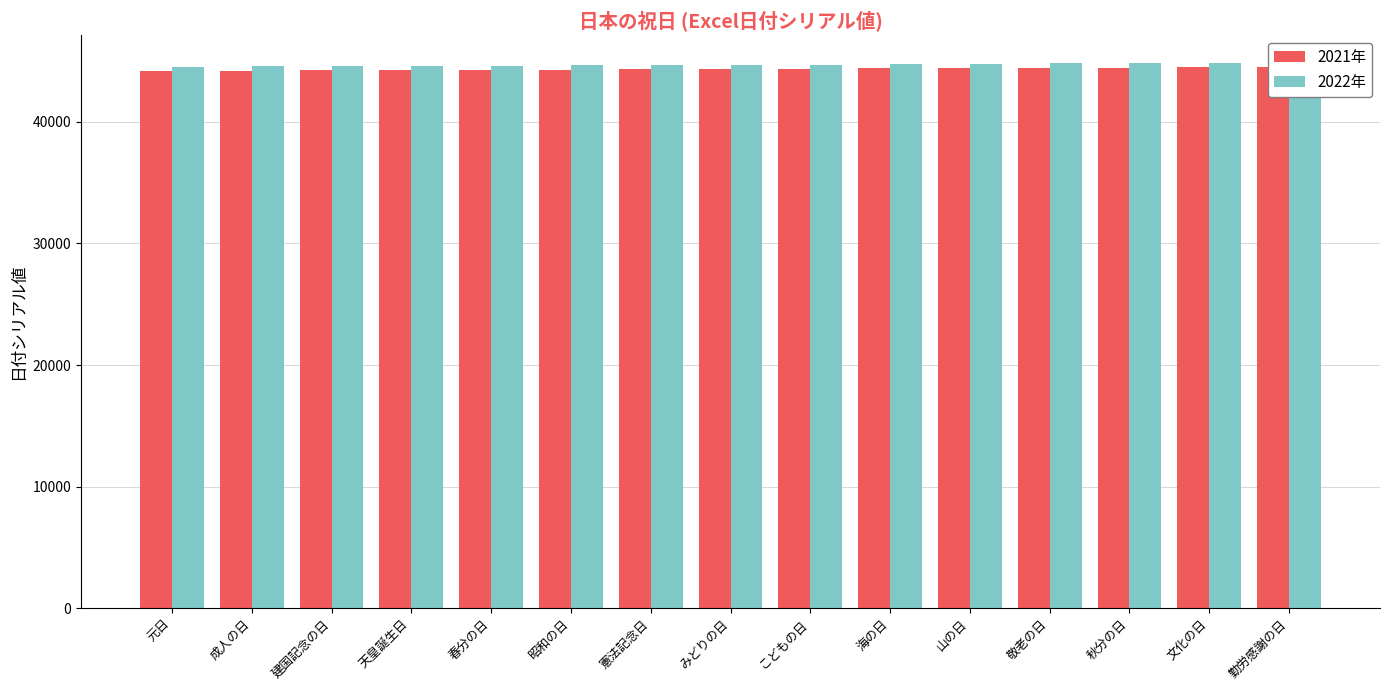

Rank the series by their maximum value, from highest to lowest.

2022年, 2021年